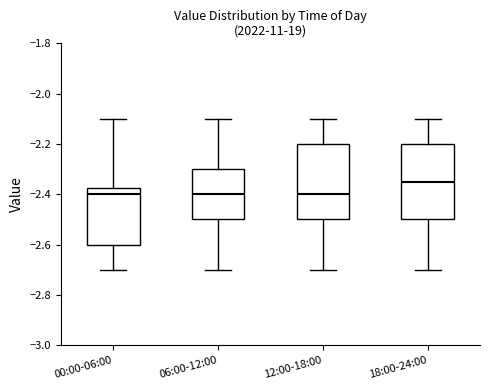

Which box has the highest median line?

18:00-24:00